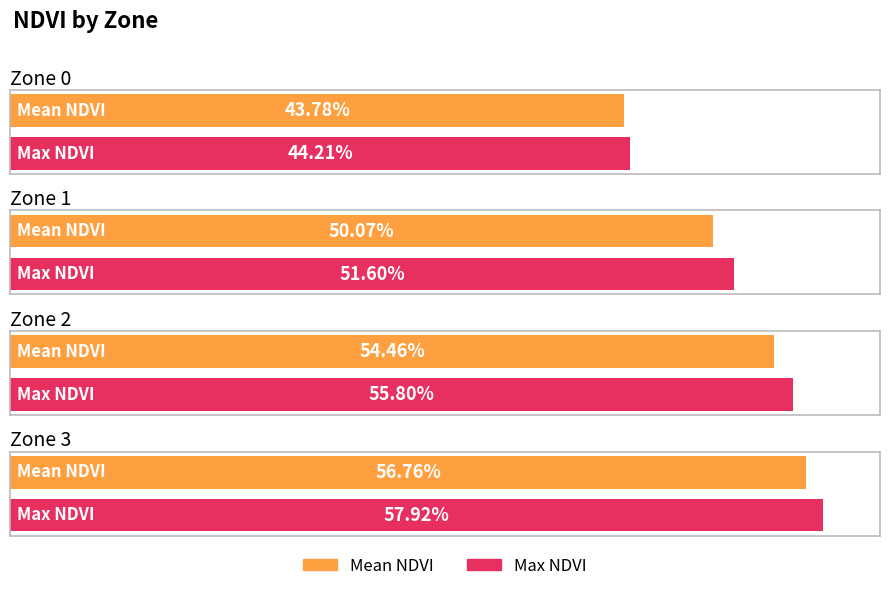

List the series in order of their overall mean, highest first.

Max NDVI, Mean NDVI